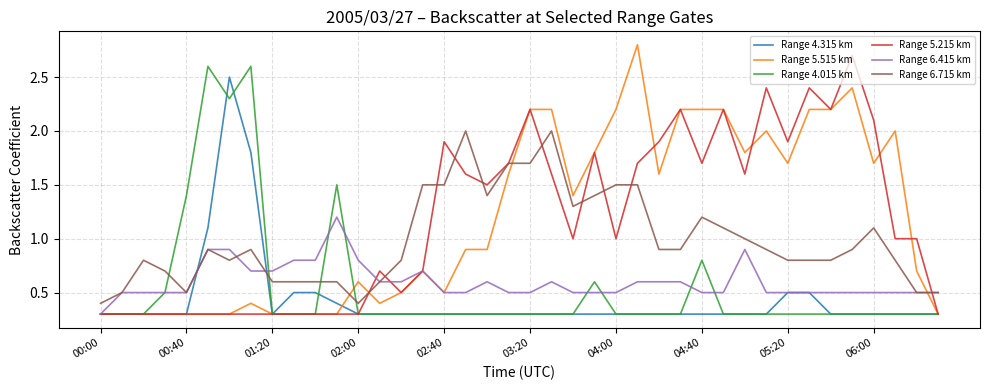

What is the maximum value shown in the chart?

2.8